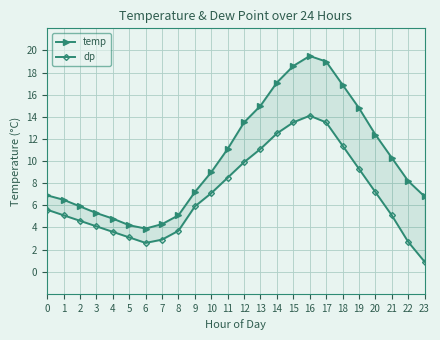

What is the value of the temp point at the 5th from the left?

4.8